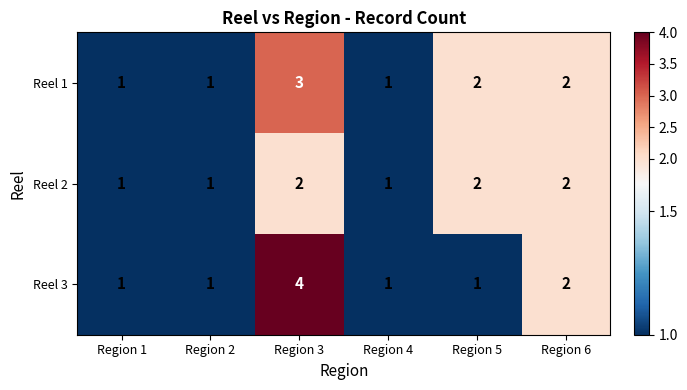

The Reel 3 series shows 3 at Region 6. True or false?

False